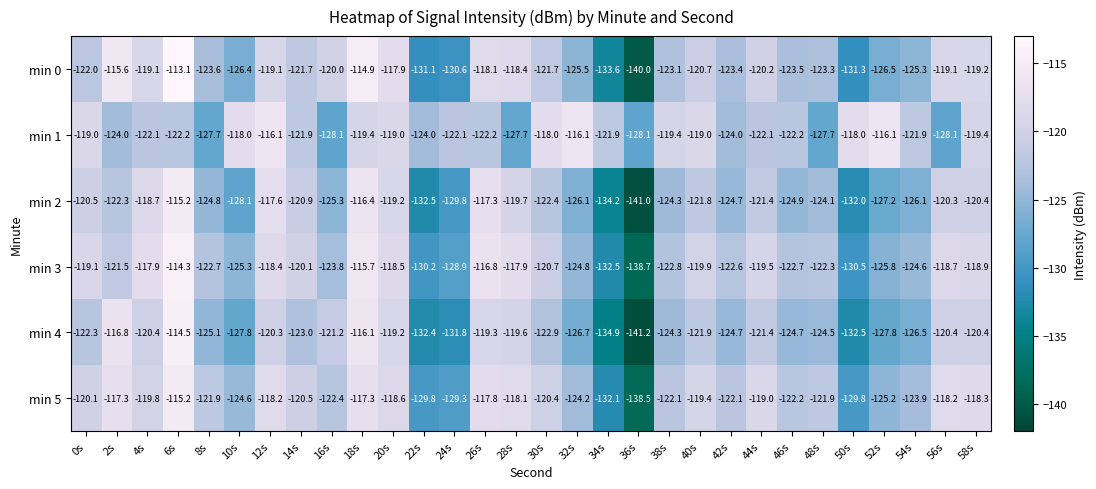

What is the spread (max minus min) of values at 4s?

4.2